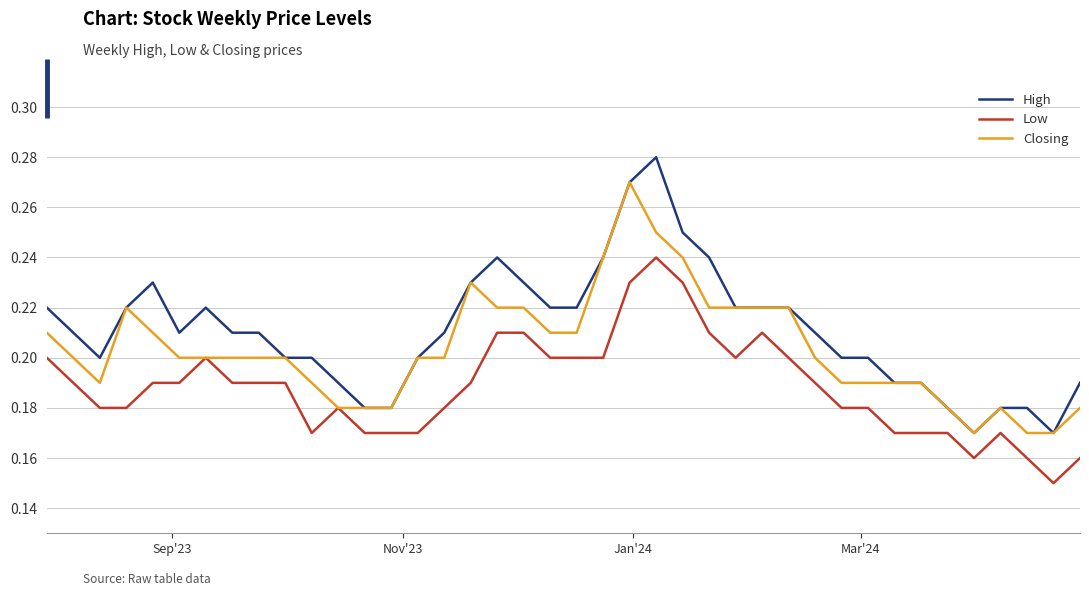

List the series in order of their peak value, lowest first.

Low, Closing, High